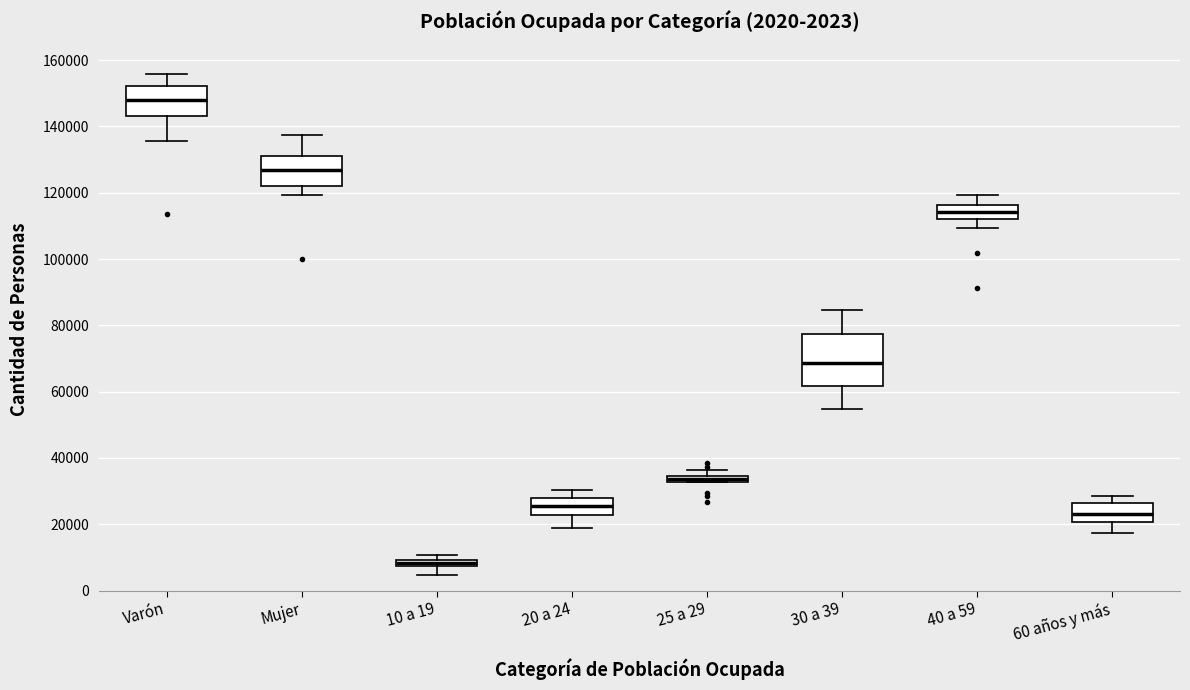

Which box is the tallest, from its lower edge to its upper edge?

30 a 39